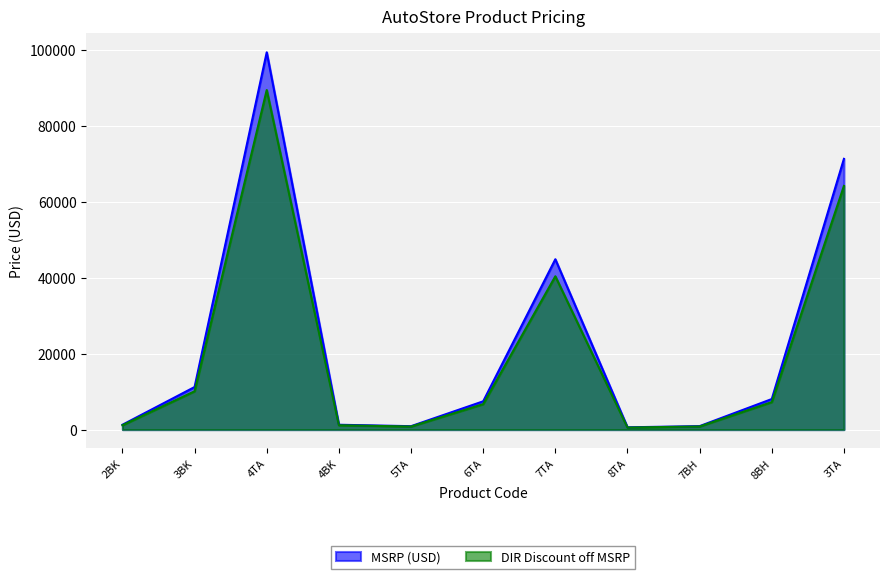

True or false: MSRP (USD) and DIR Discount off MSRP cross at least once.

False